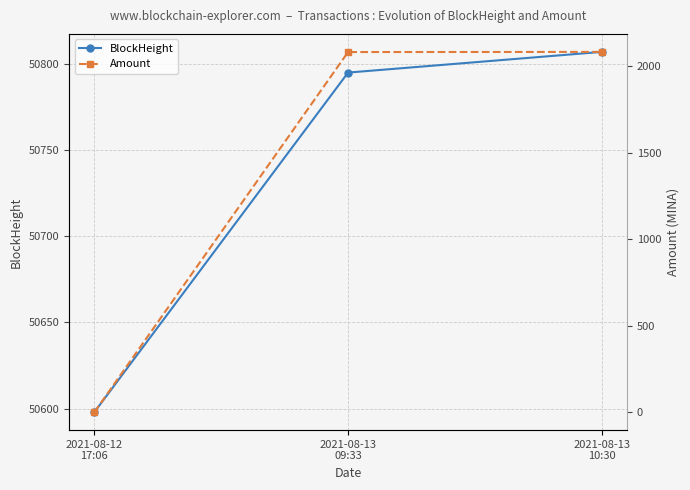

What position from the left is 2021-08-13
09:33?

2